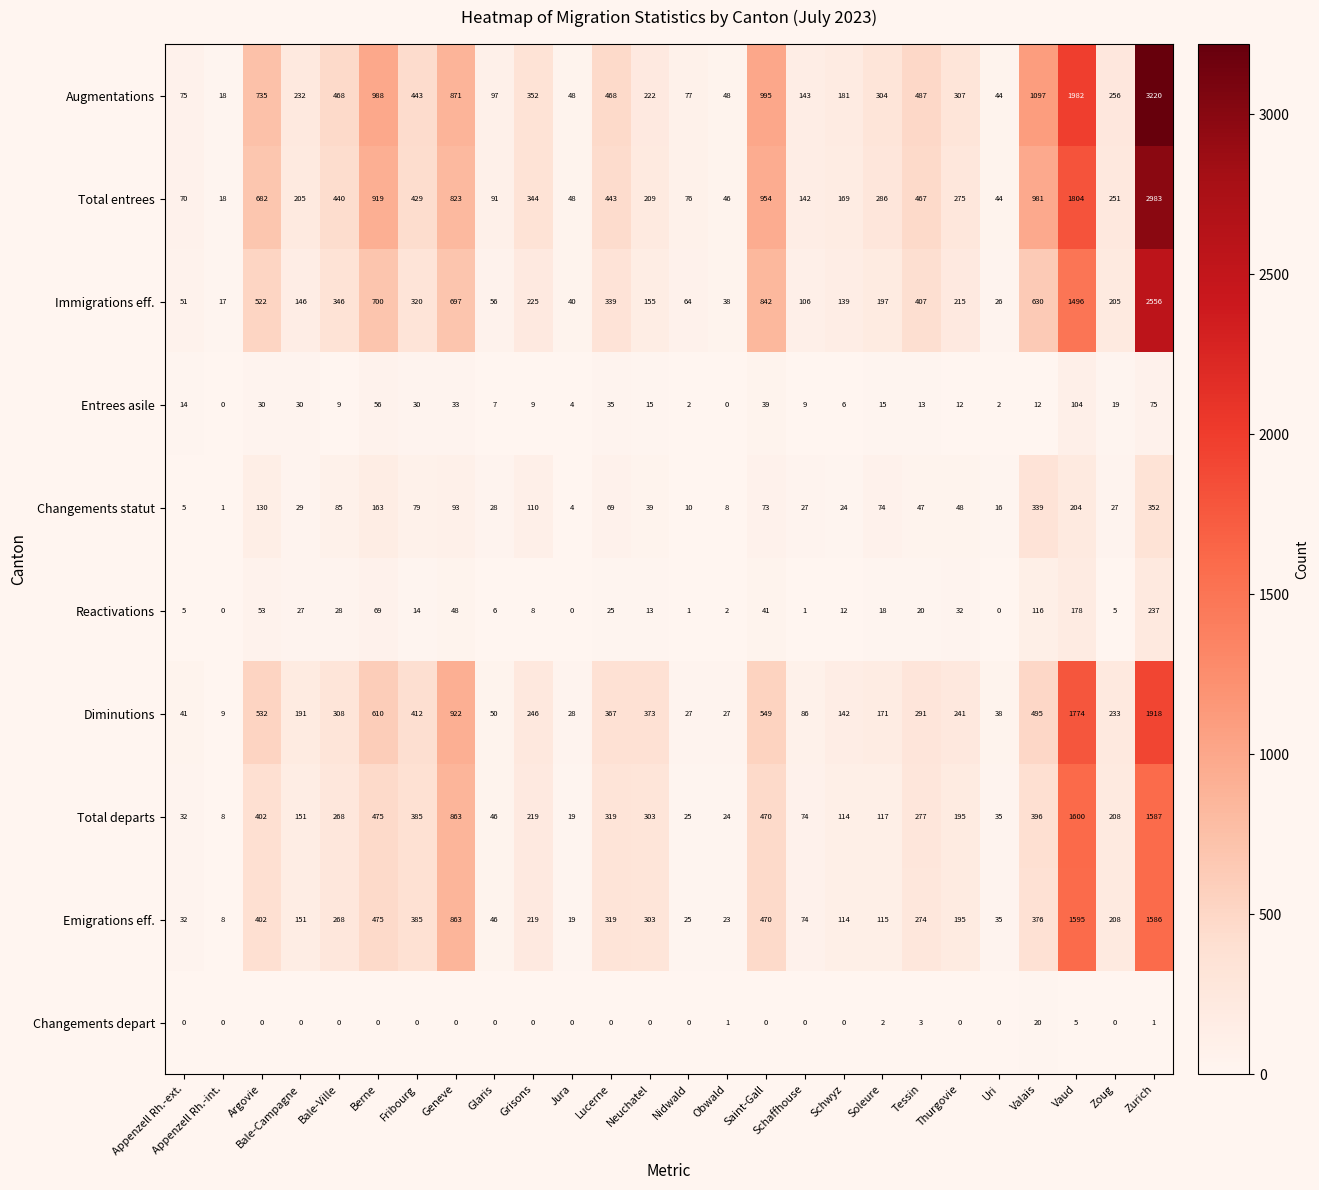

Rank the series by their maximum value, from highest to lowest.

Augmentations, Total entrees, Immigrations eff., Diminutions, Total departs, Emigrations eff., Changements statut, Reactivations, Entrees asile, Changements depart